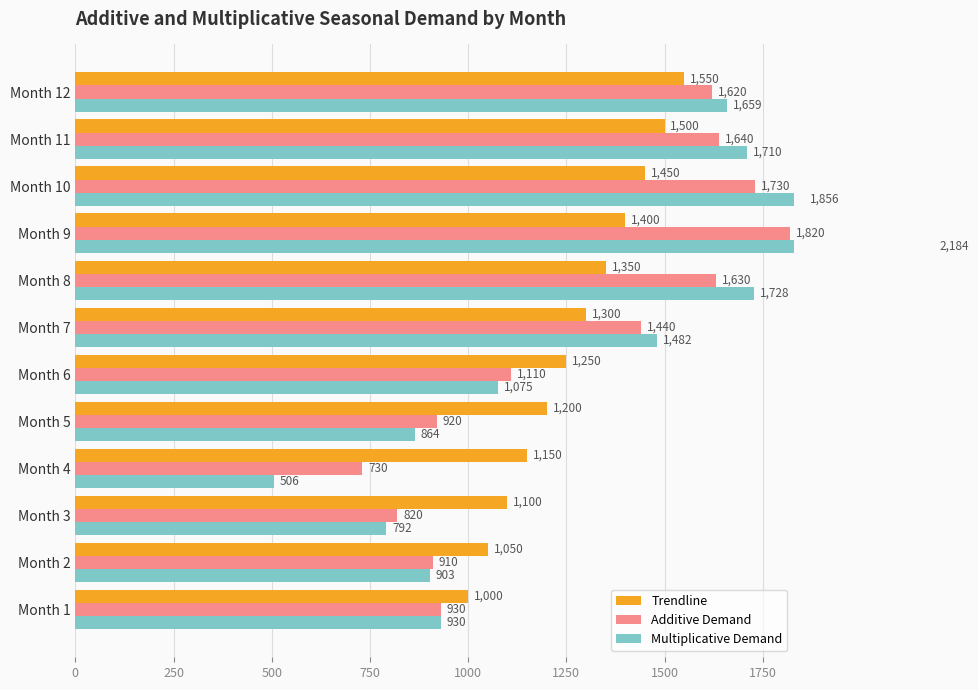

What is the value of the Additive Demand bar at the 8th from the left?

1630